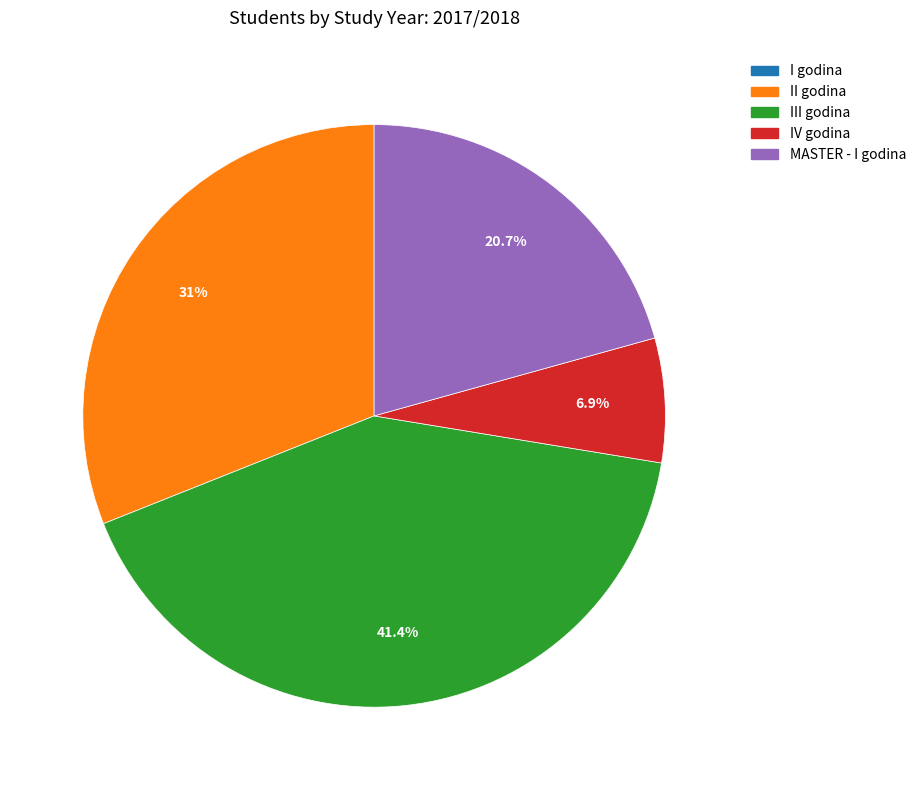

Is there a majority slice in this chart?

No